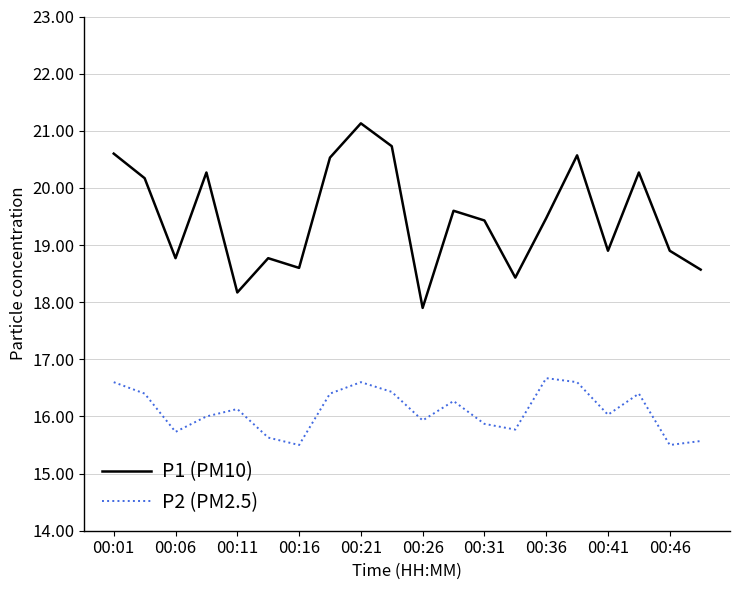

List the series in order of their overall mean, lowest first.

P2 (PM2.5), P1 (PM10)